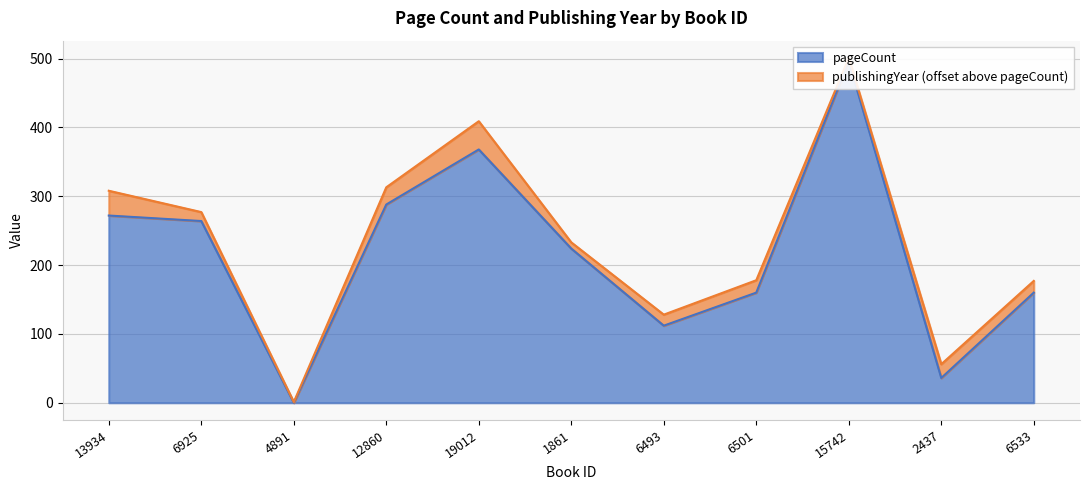

What is the ratio of the value at 6501 to the value at 19012?

0.4